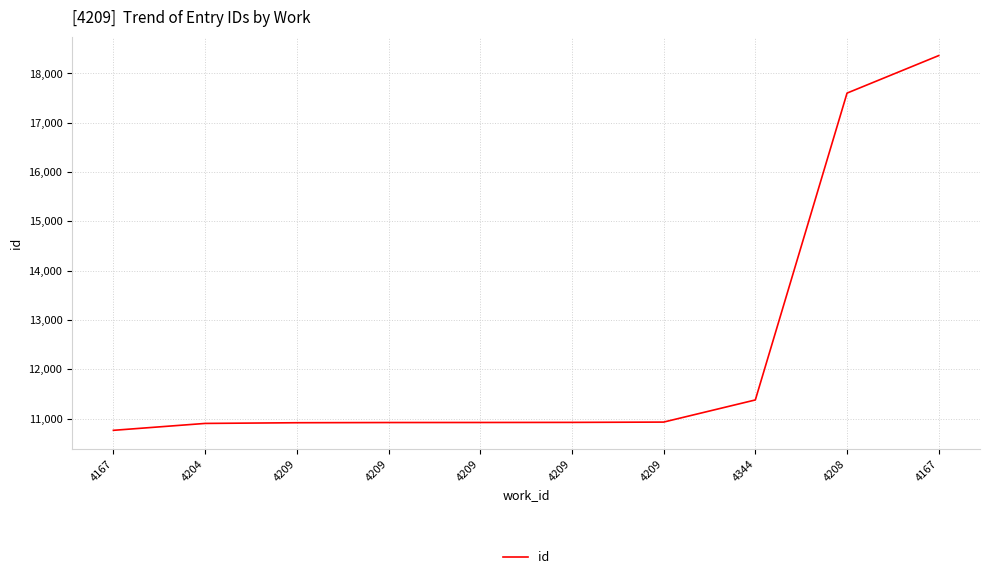

How many lines are shown in the chart?

1